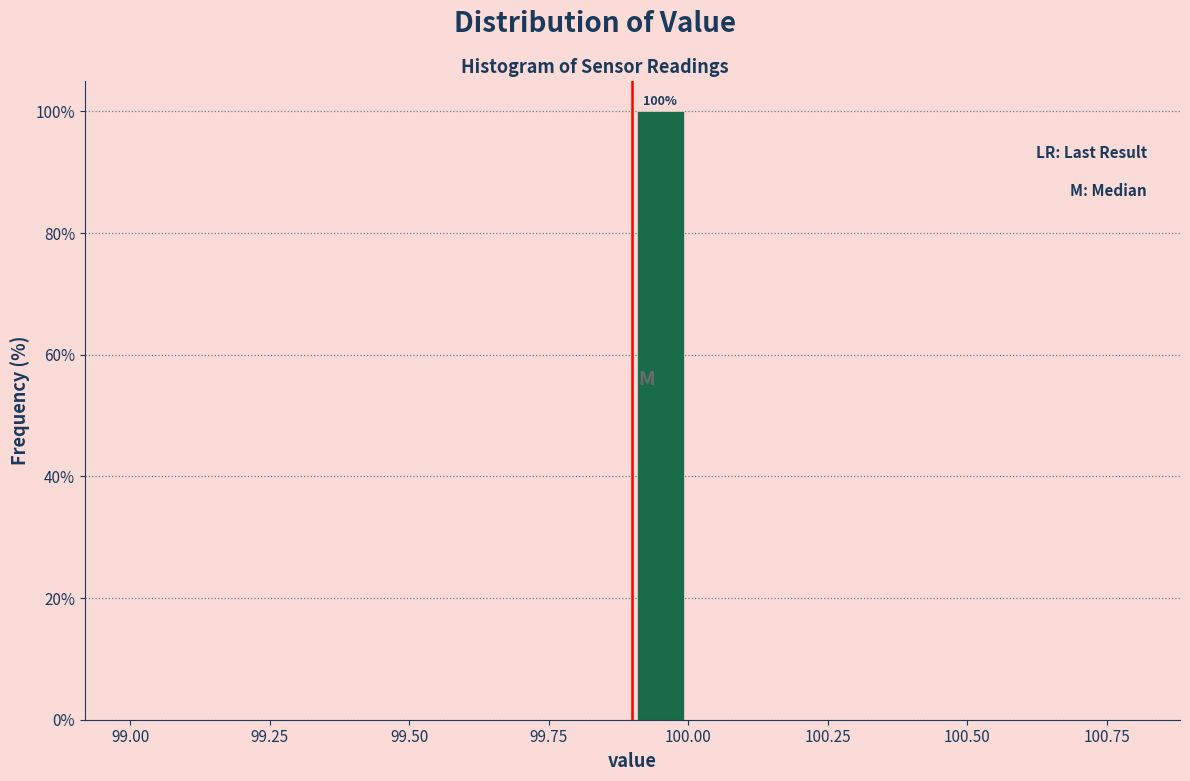

Around what value on the x-axis is the tallest bar? Give the approximate position of its centre, as read against the axis.

99.95